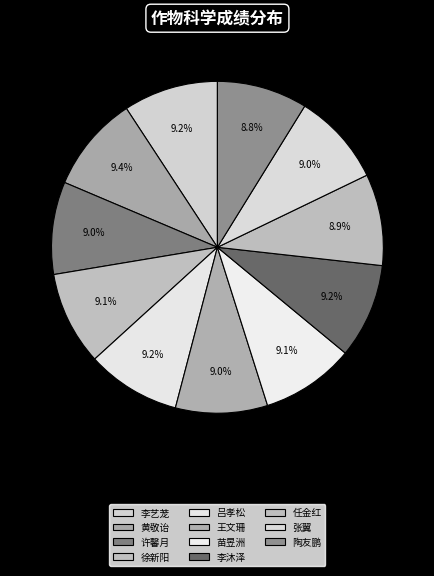

To the nearest percent, what is the difference between the largest and smallest slice percentages?

1%